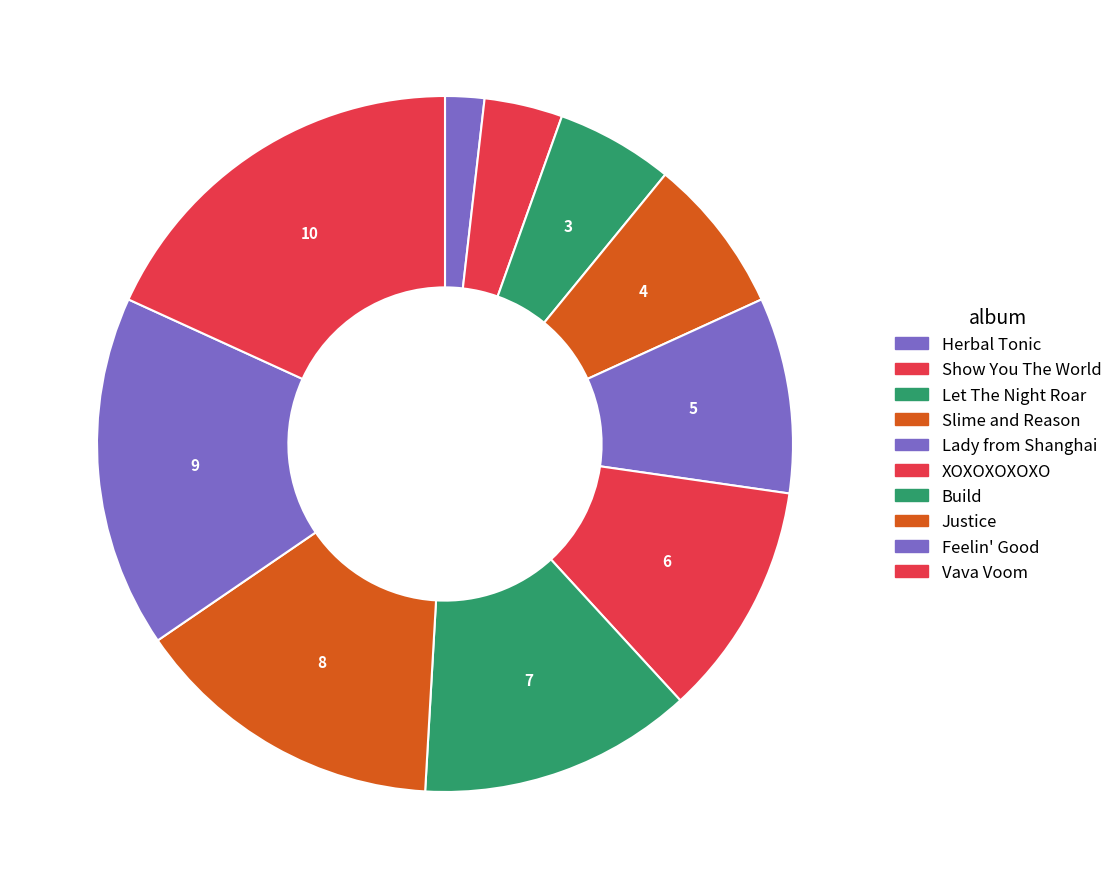

What percentage do Feelin' Good and Let The Night Roar together represent?

21.8%